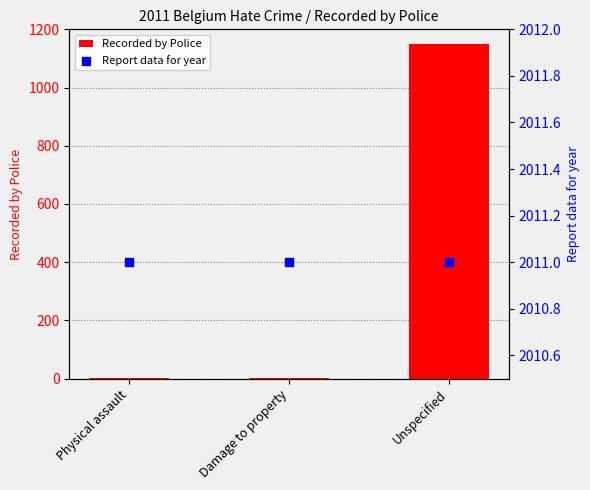

At how many categories does at least one series exceed 594?

3